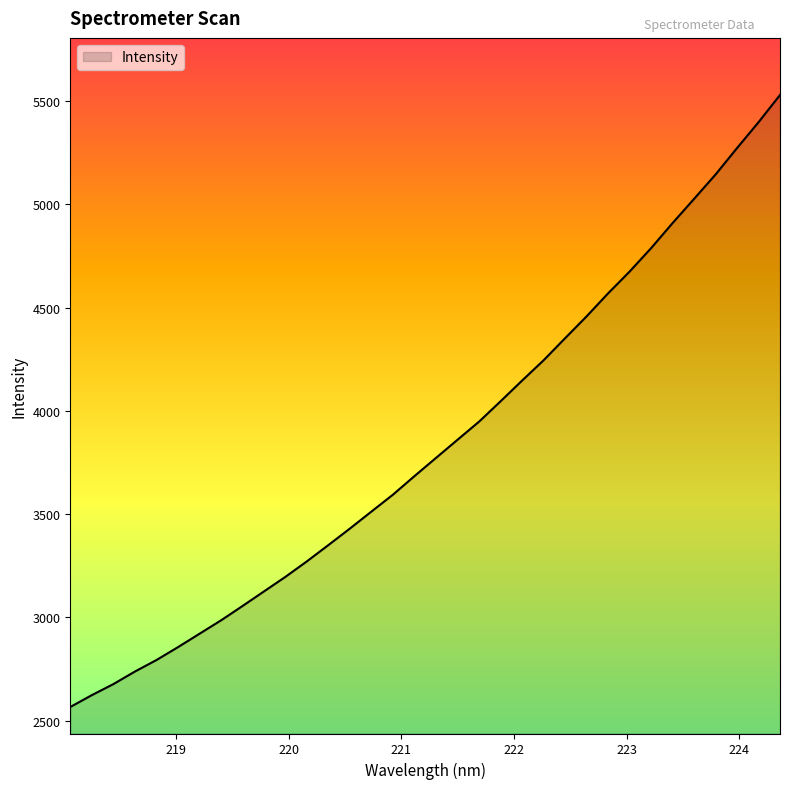

What is the minimum value shown in the chart?

2566.6